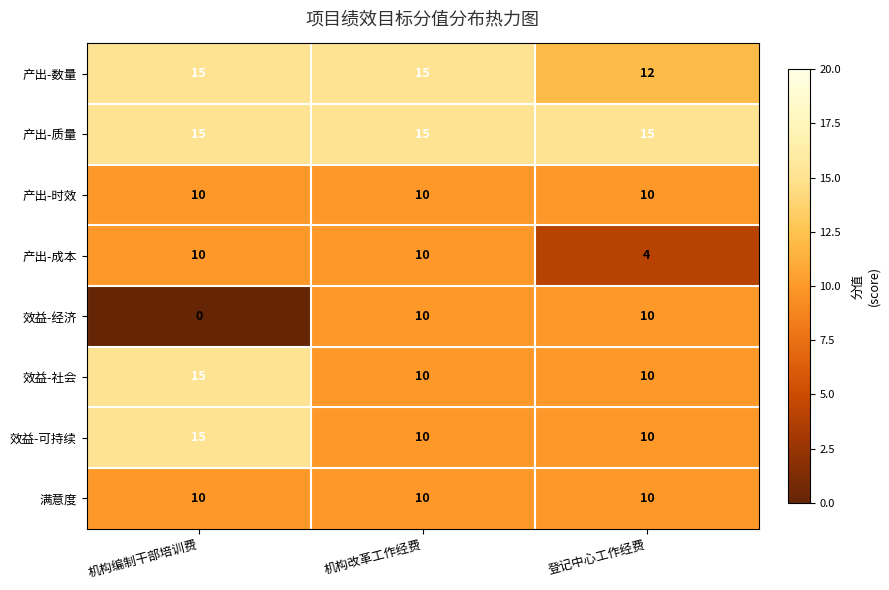

Reading right to left, transcribe all the data shown in this chart.

产出-数量: 12	15	15
产出-质量: 15	15	15
产出-时效: 10	10	10
产出-成本: 4	10	10
效益-经济: 10	10	0
效益-社会: 10	10	15
效益-可持续: 10	10	15
满意度: 10	10	10